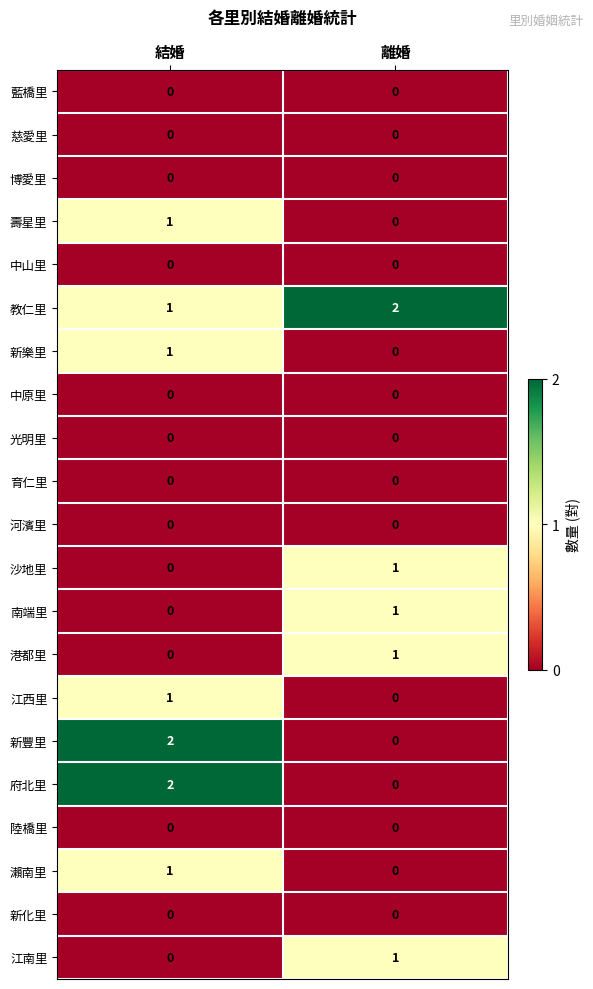

How many data points does each series have?

2